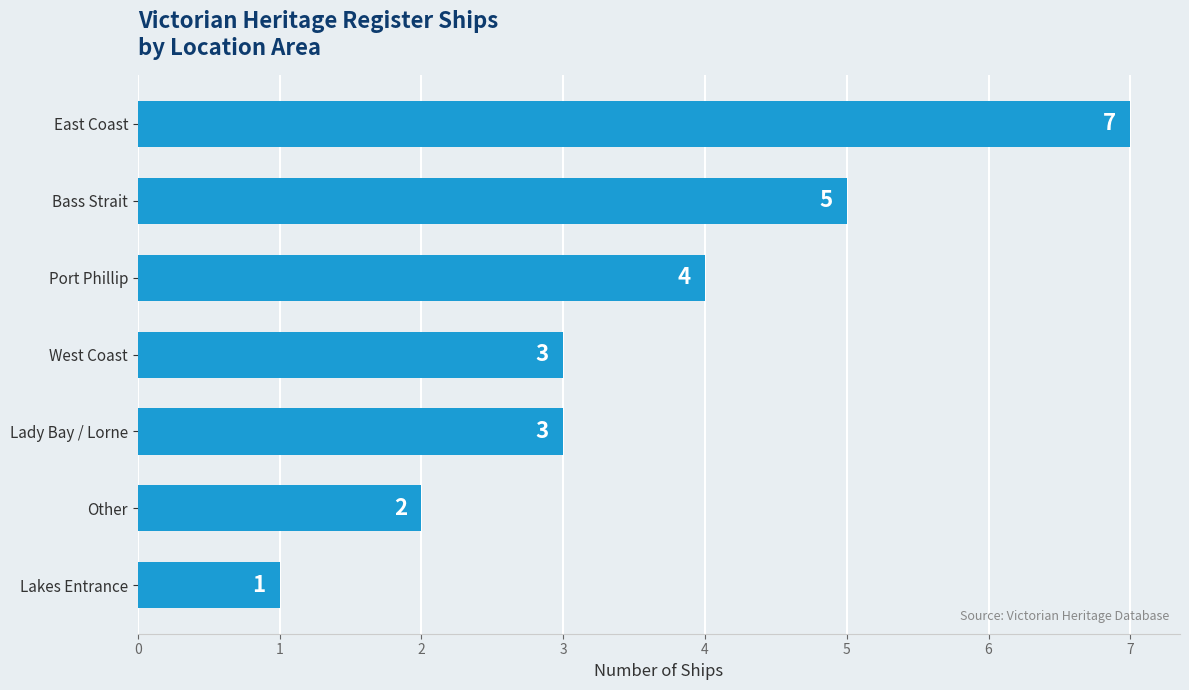

What is the approximate value at West Coast?

3